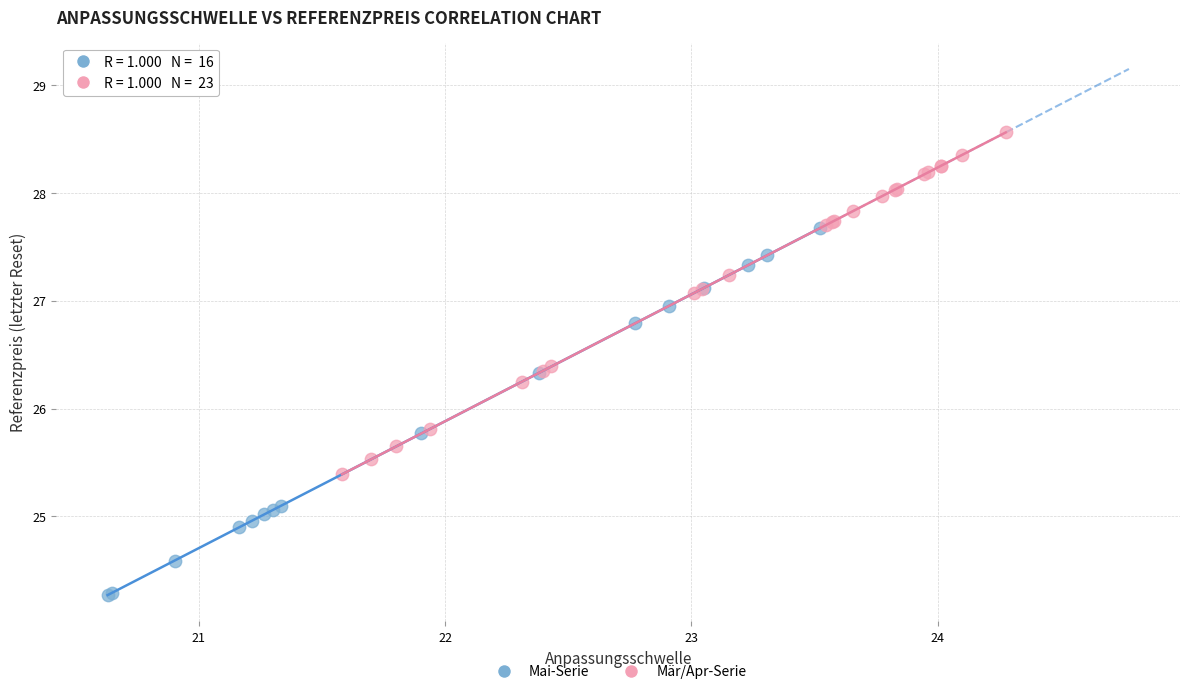

Which series contains the highest Y value?

Mär/Apr-Serie